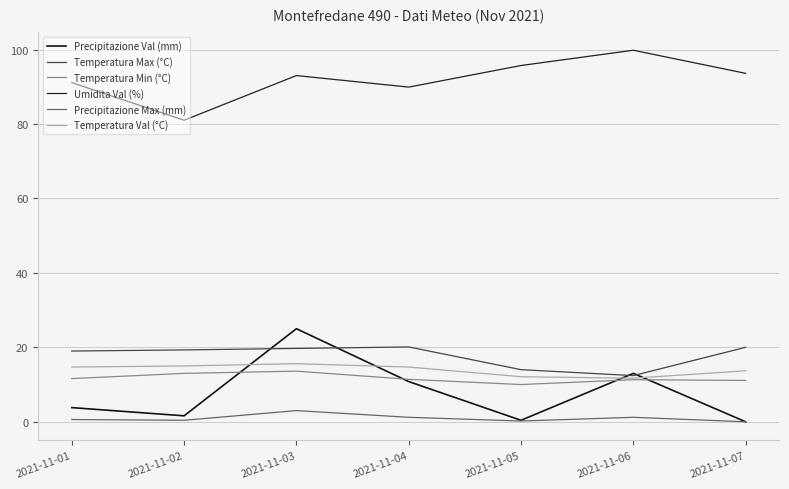

Which series has the largest total across all categories?

Umidita Val (%)